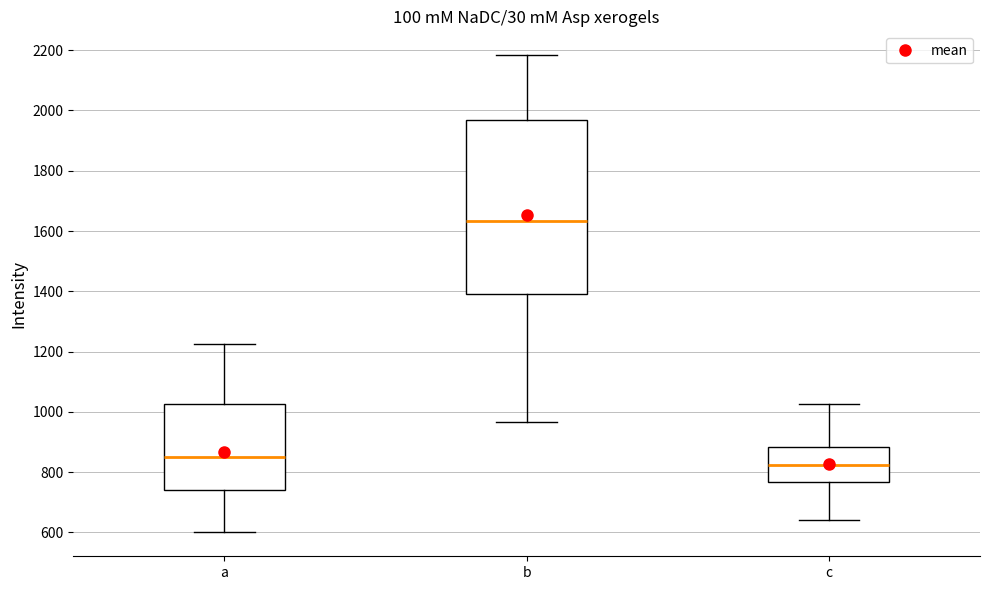

Reading left to right, read every box against the y-axis: the position of its median line, the range the box covers, and the ends of its whiskers. The values are not printed on the chart, so give them approximately, as read against the axis.

a: median 860, box 740 to 1020, whiskers 600 to 1220
b: median 1640, box 1400 to 1960, whiskers 960 to 2180
c: median 820, box 760 to 880, whiskers 640 to 1020